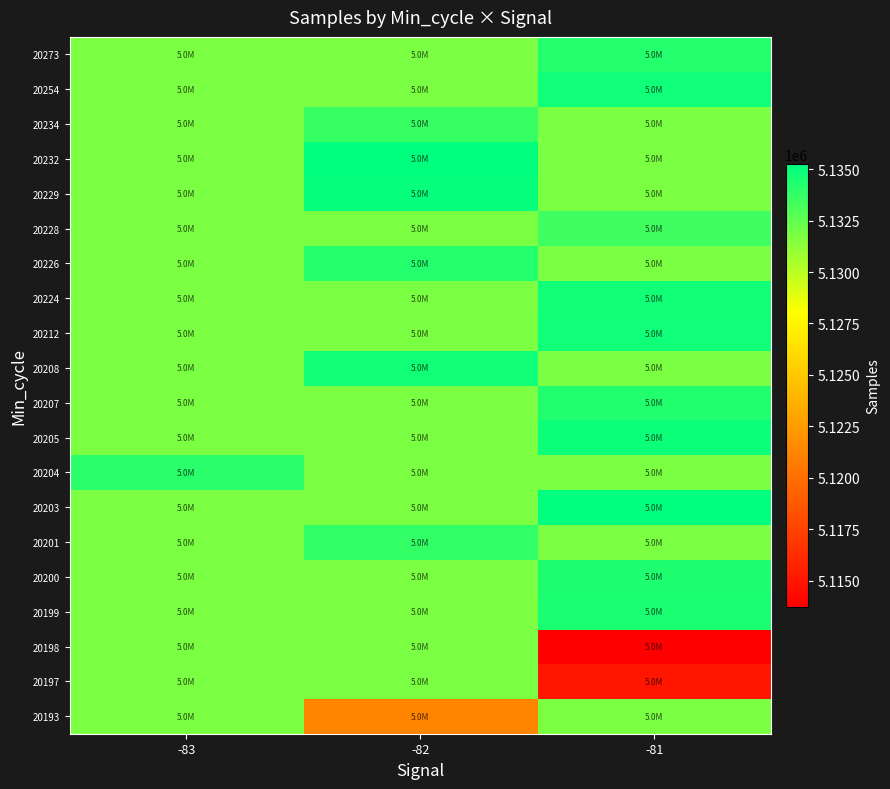

Count the number of data series in this chart.

20